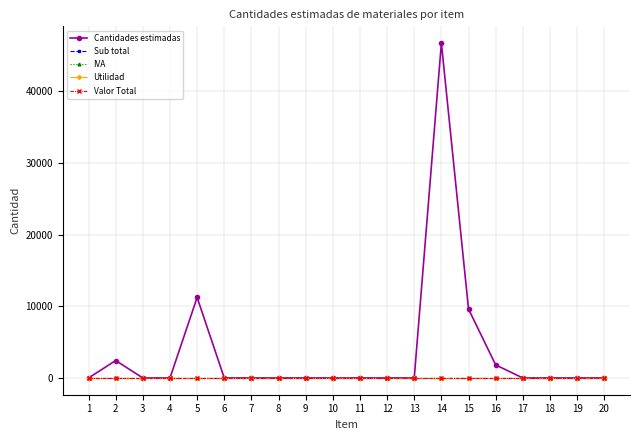

How many lines are shown in the chart?

5